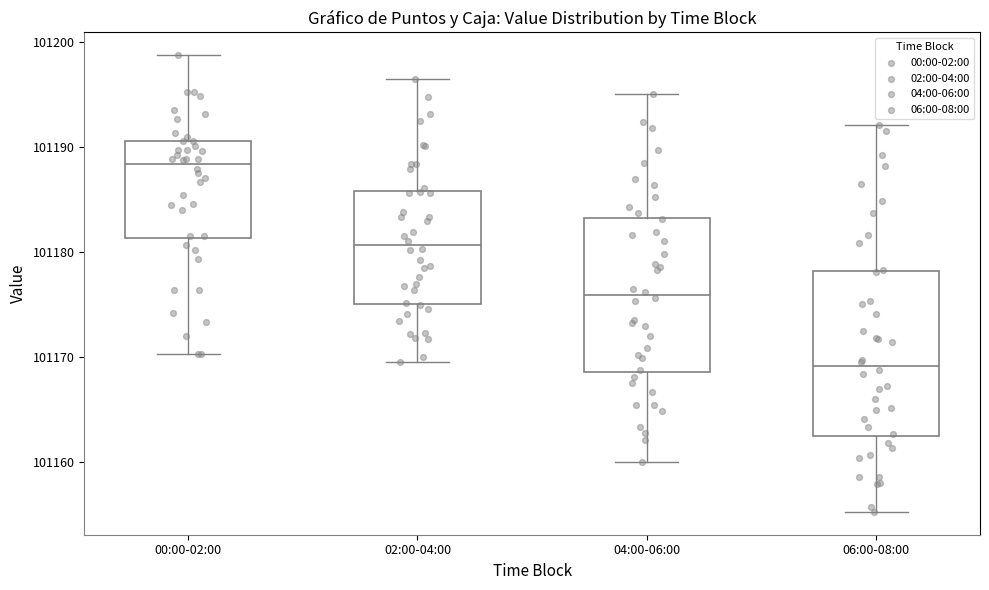

Which box is the tallest, from its lower edge to its upper edge?

06:00-08:00